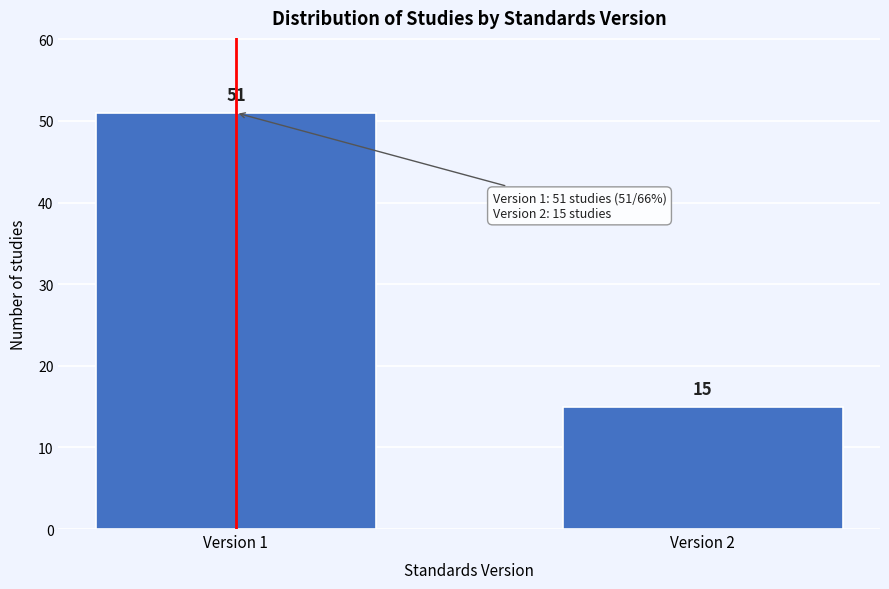

Reading left to right, list all the values displayed in this chart.

Version 1=51	Version 2=15